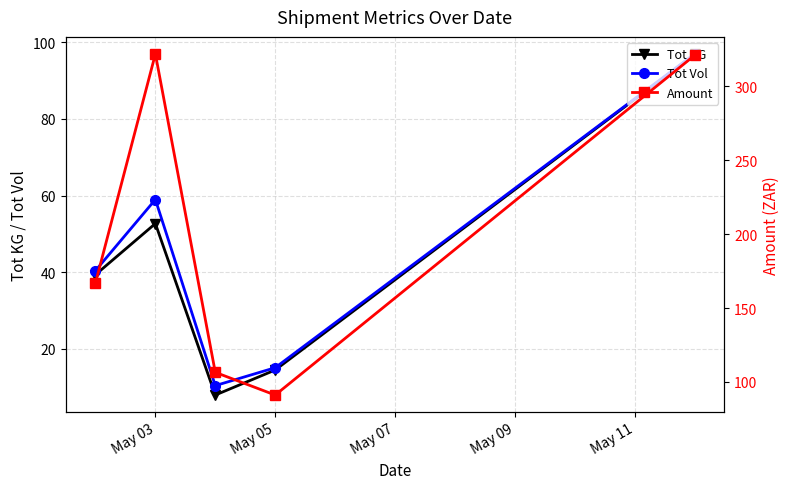

Which series has the largest range (max minus min)?

Amount